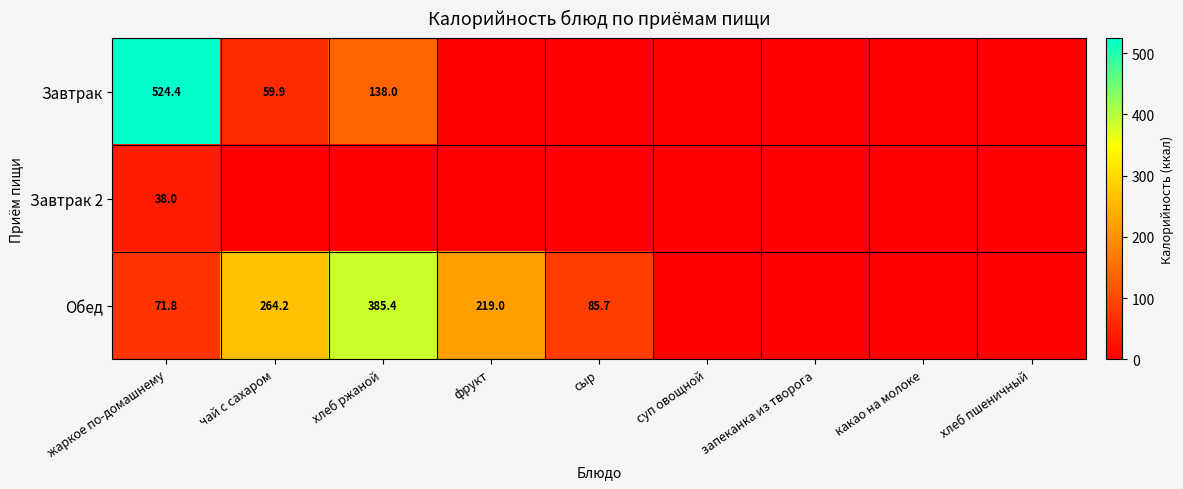

What is the total value across all series at сыр?

85.7